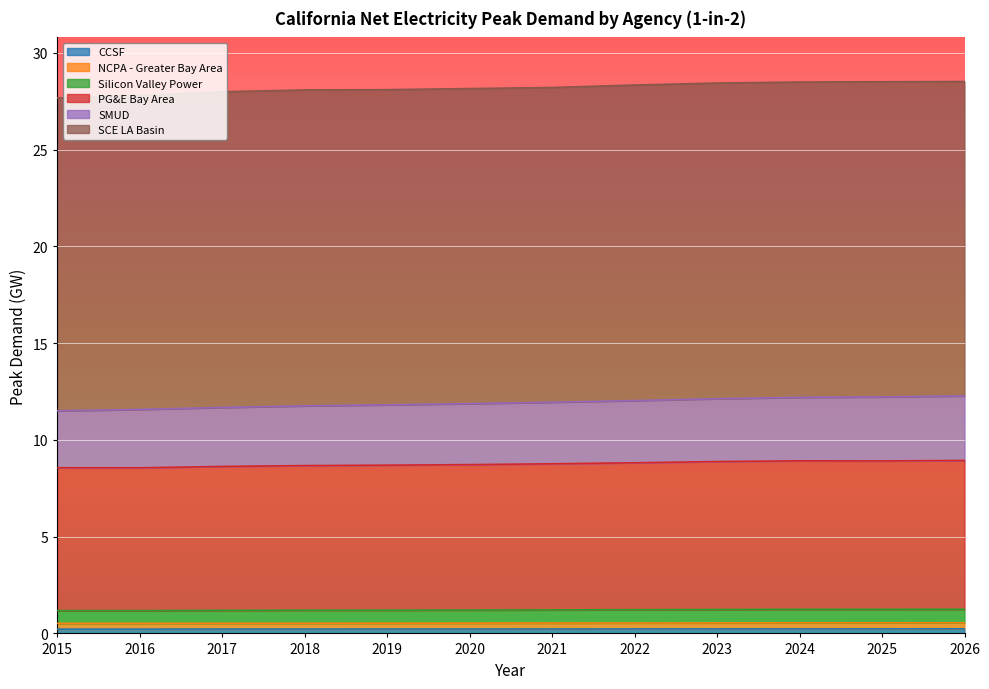

At which label does SMUD reach its peak?

2026